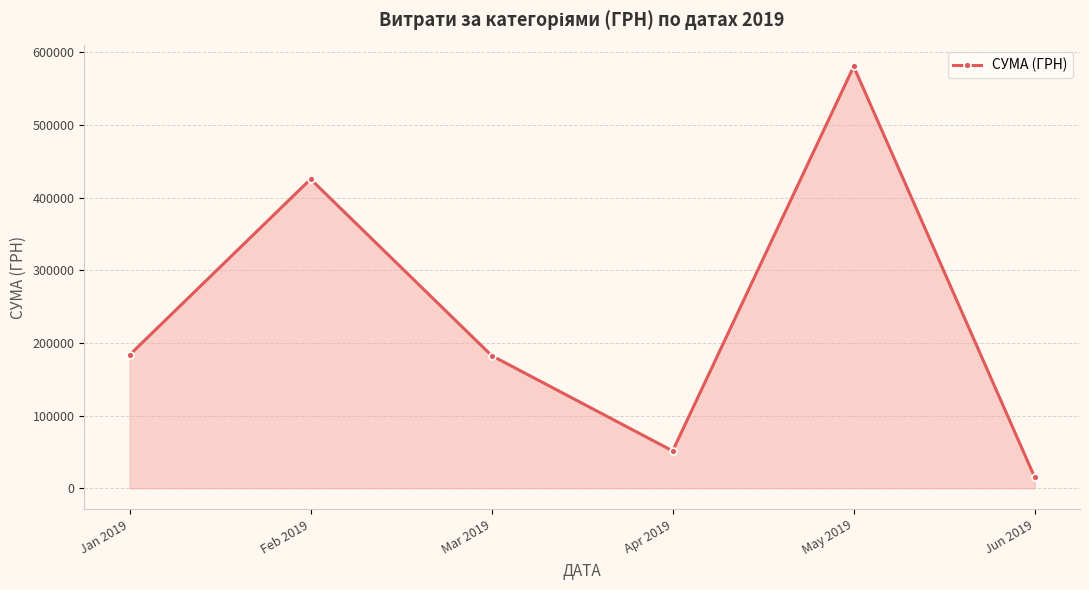

At which label is the value closest to 297676?

Jan 2019